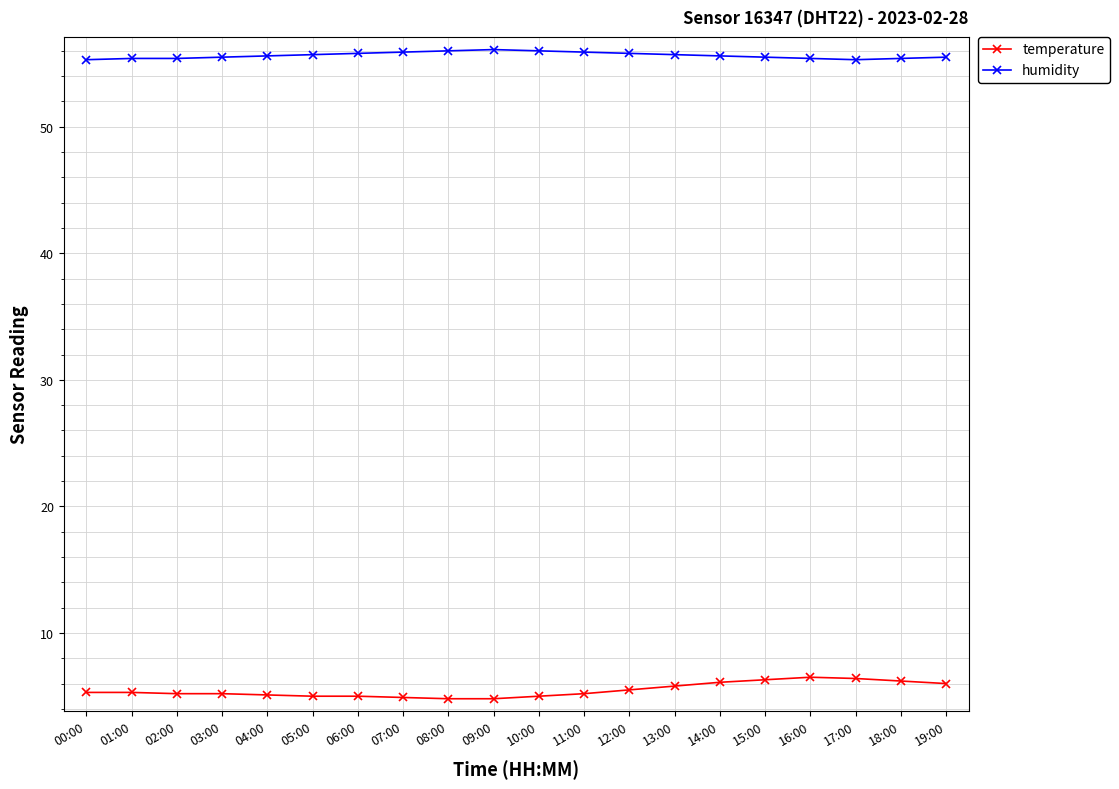

True or false: humidity and temperature intersect in this chart.

False